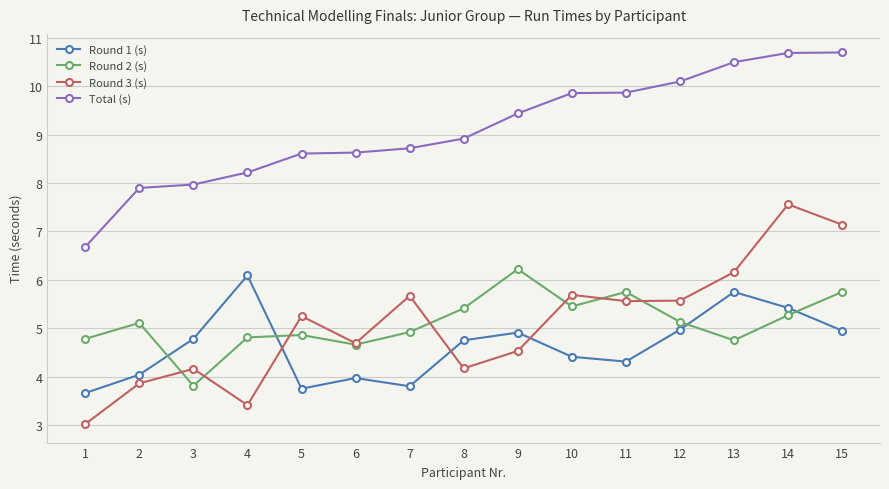

How many lines are shown in the chart?

4